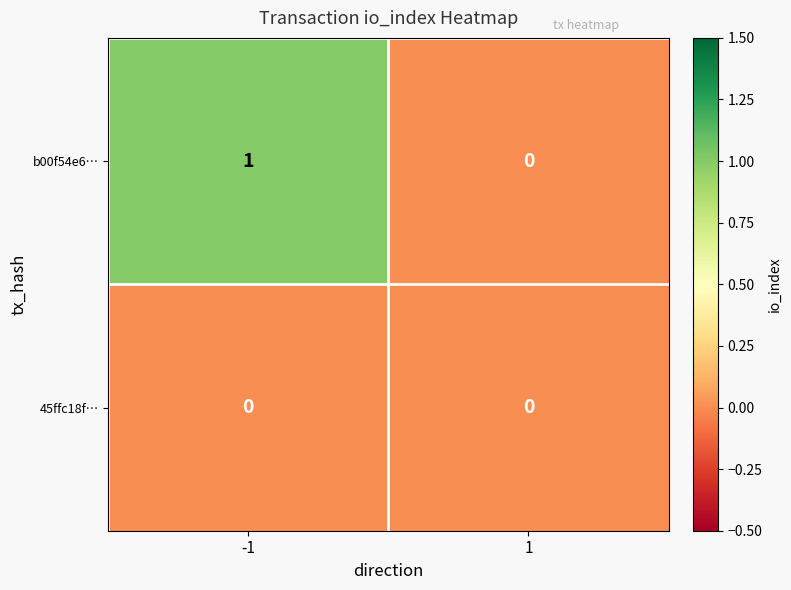

Which series changed the most between -1 and 1?

b00f54e6…